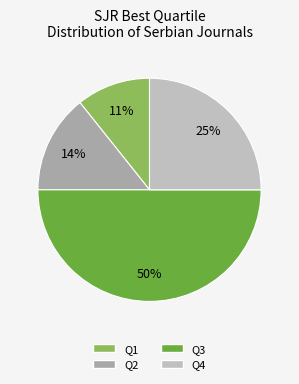

Rank the categories by value from lowest to highest.

Q1, Q2, Q4, Q3